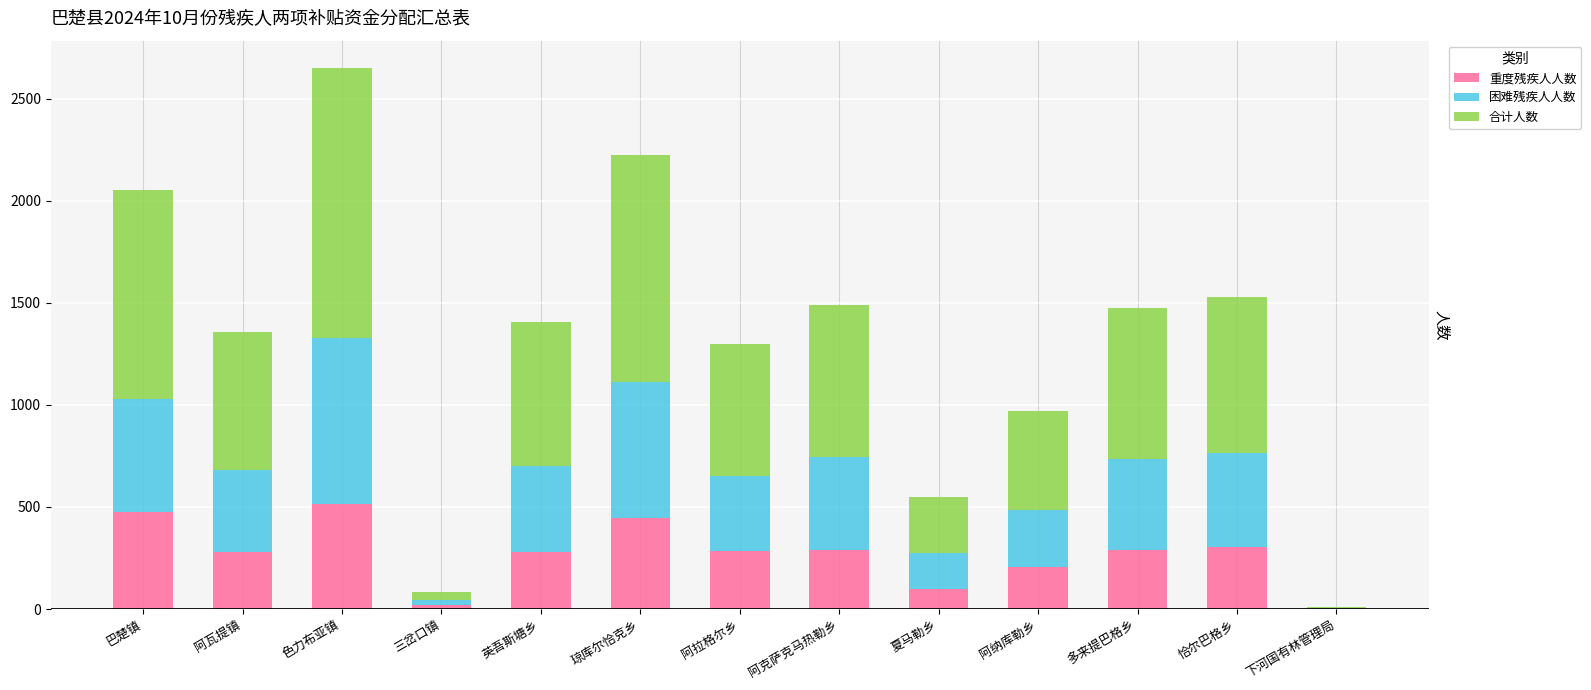

What are all the series names shown in the legend?

重度残疾人人数, 困难残疾人人数, 合计人数